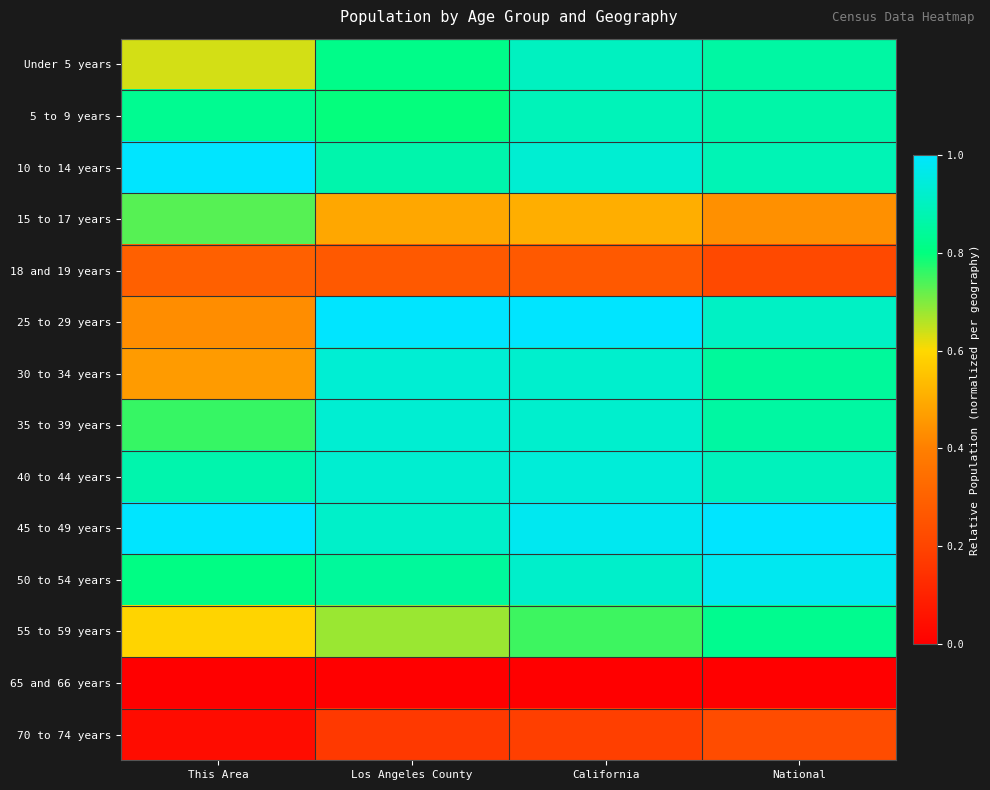

How many series are shown in this chart?

14